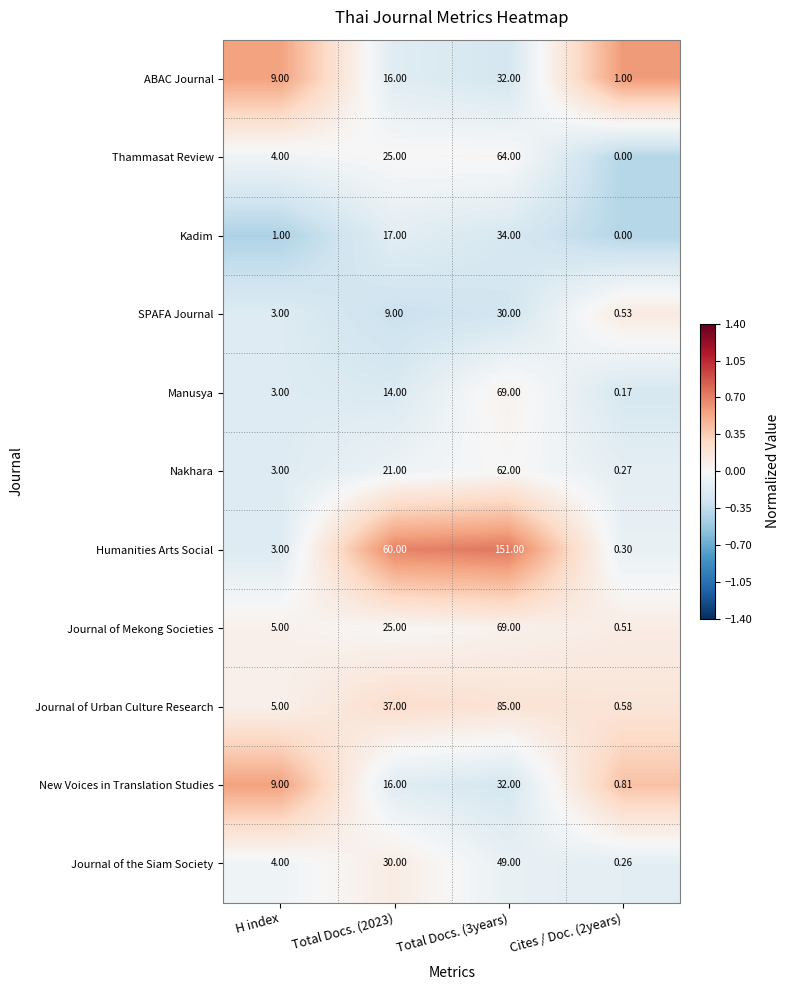

Which series has the largest total across all categories?

Humanities Arts Social